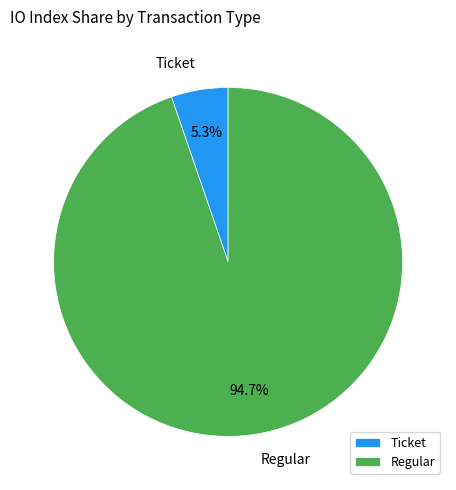

Which slice represents more than half of the pie?

Regular